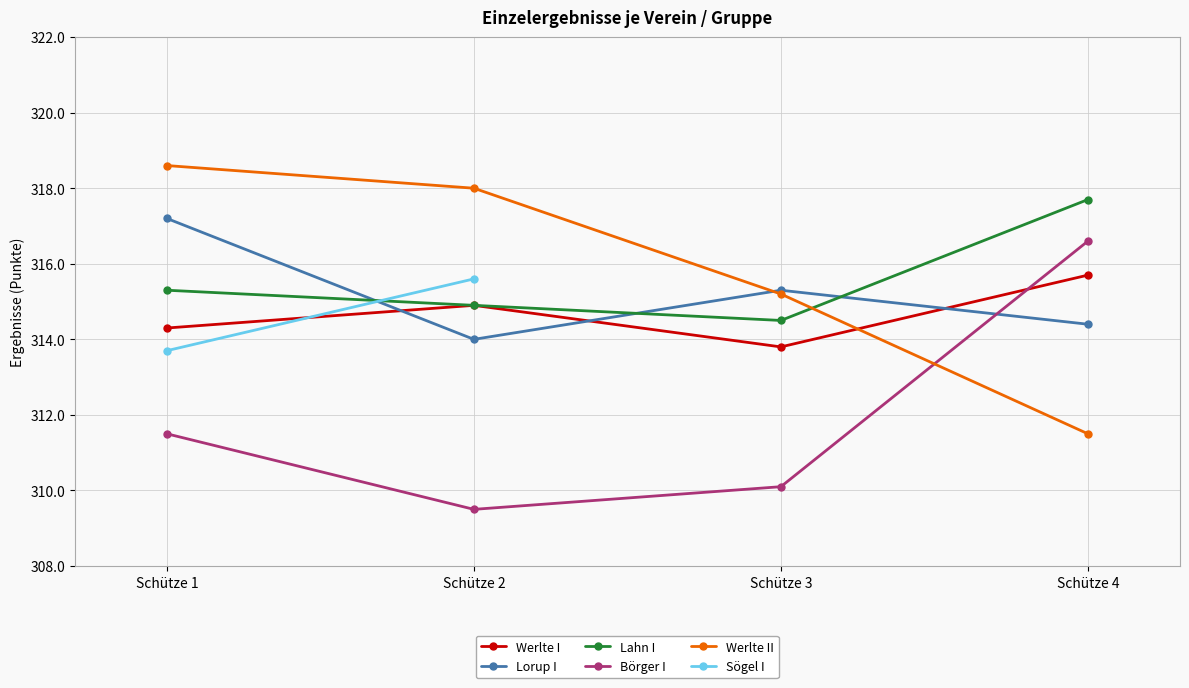

What is the difference between the second highest and second lowest values in the Werlte I series?

0.6